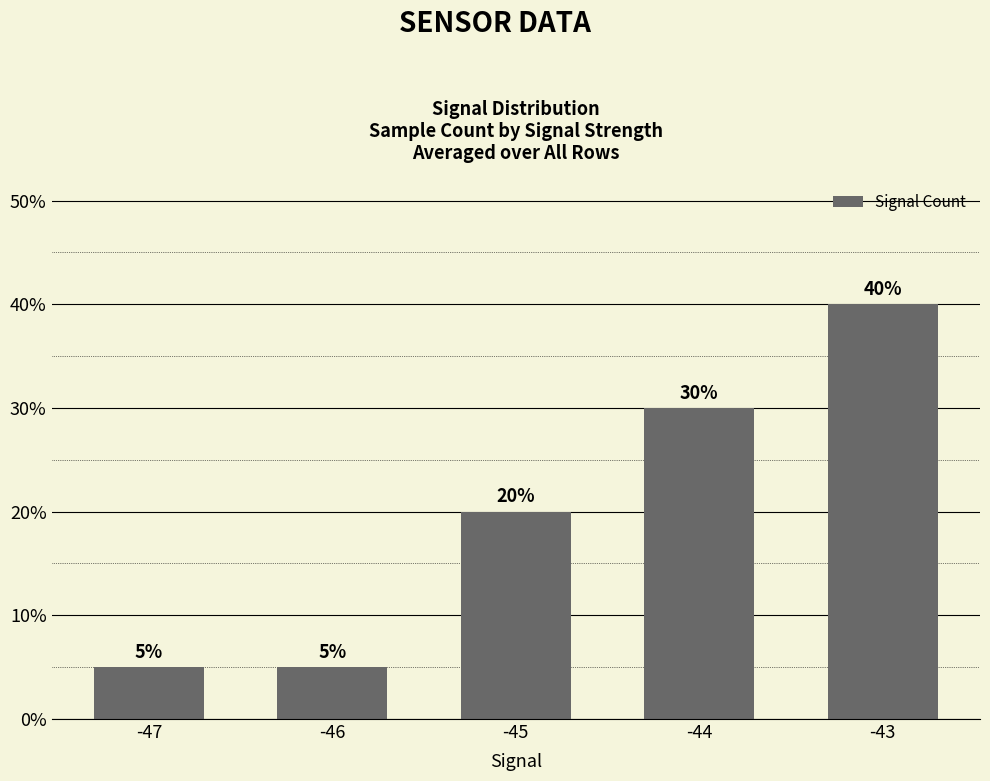

Does the chart contain any negative values?

No